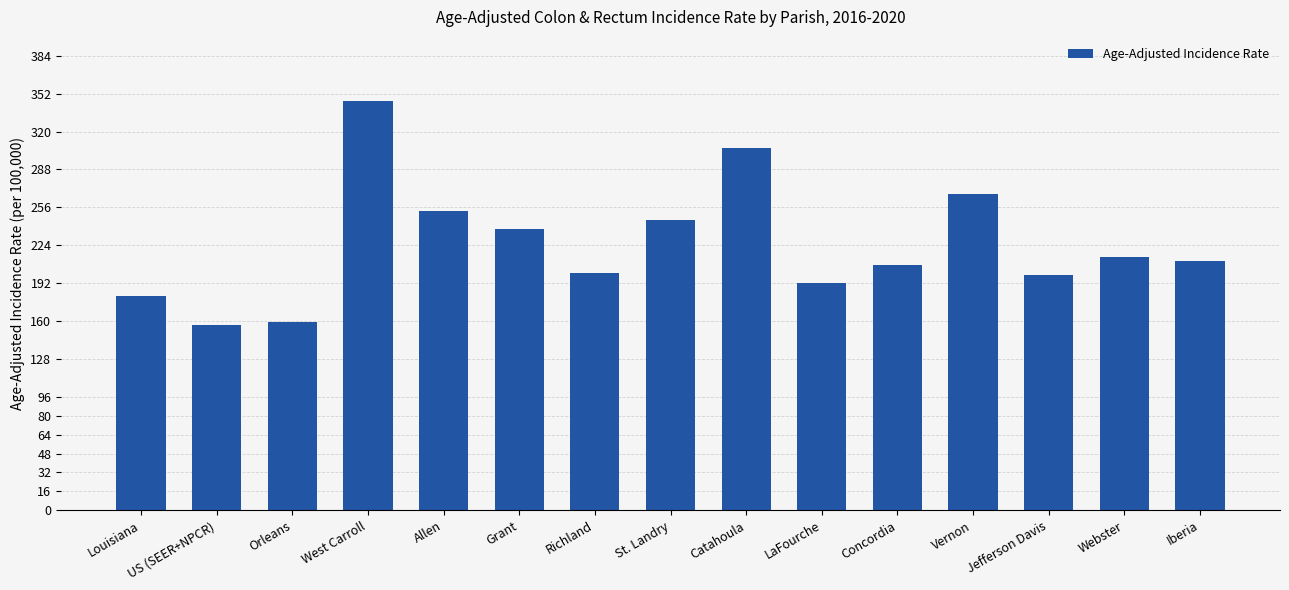

What position from the left is Allen?

5